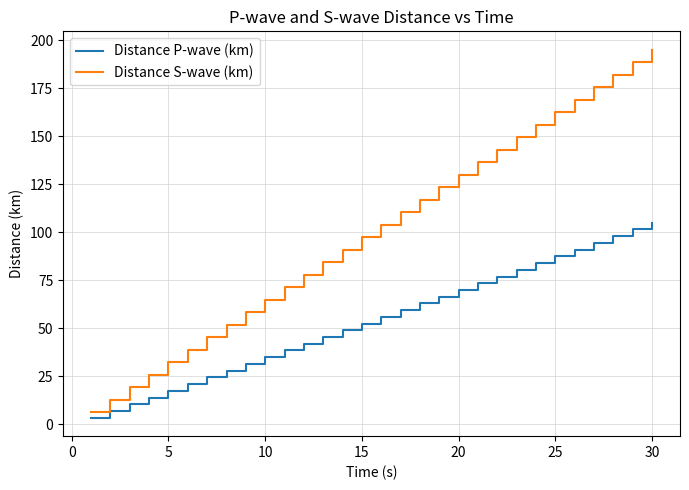

Which series has the largest total across all categories?

Distance S-wave (km)